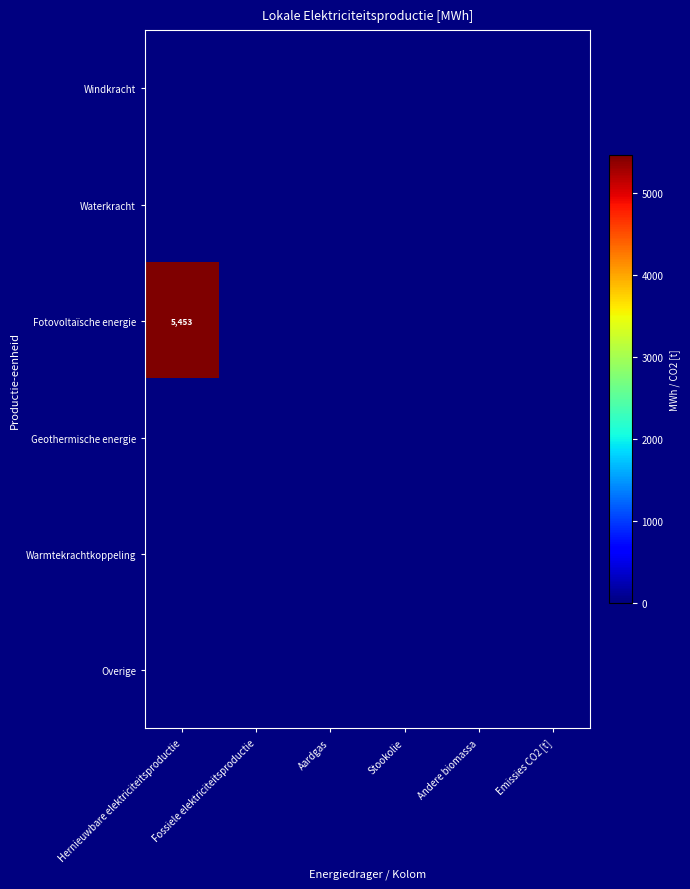

Between Hernieuwbare elektriciteitsproductie and Stookolie, which is larger?

Hernieuwbare elektriciteitsproductie